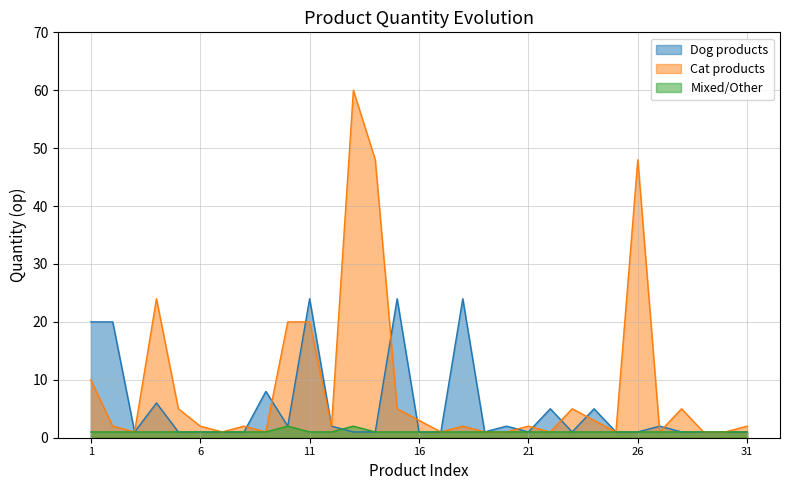

Rank the series by their maximum value, from lowest to highest.

Mixed/Other, Dog products, Cat products